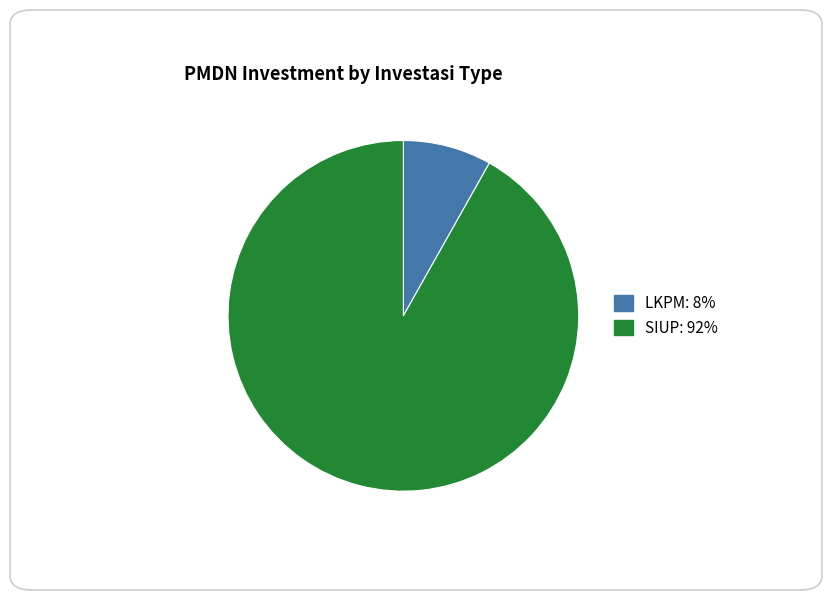

What is the ratio of the value at LKPM to the value at SIUP?

0.1